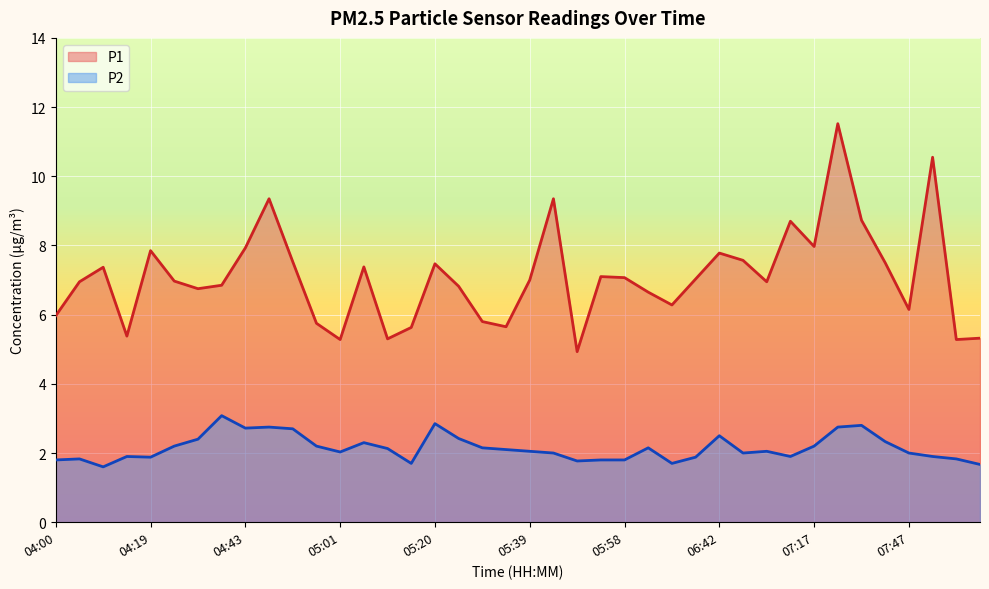

Is the value of P2 at 06:07 greater than the value of P1 at 07:02?

No